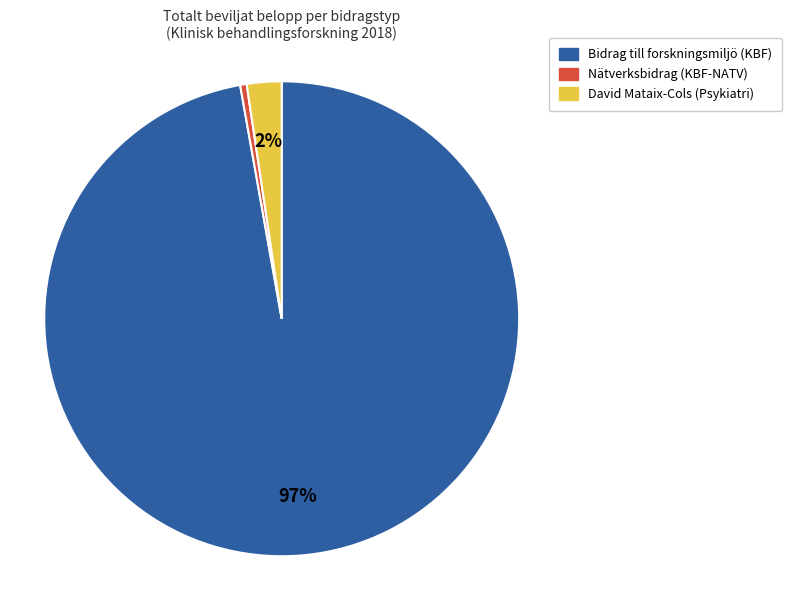

Is there any slice that represents more than half of the pie?

Yes